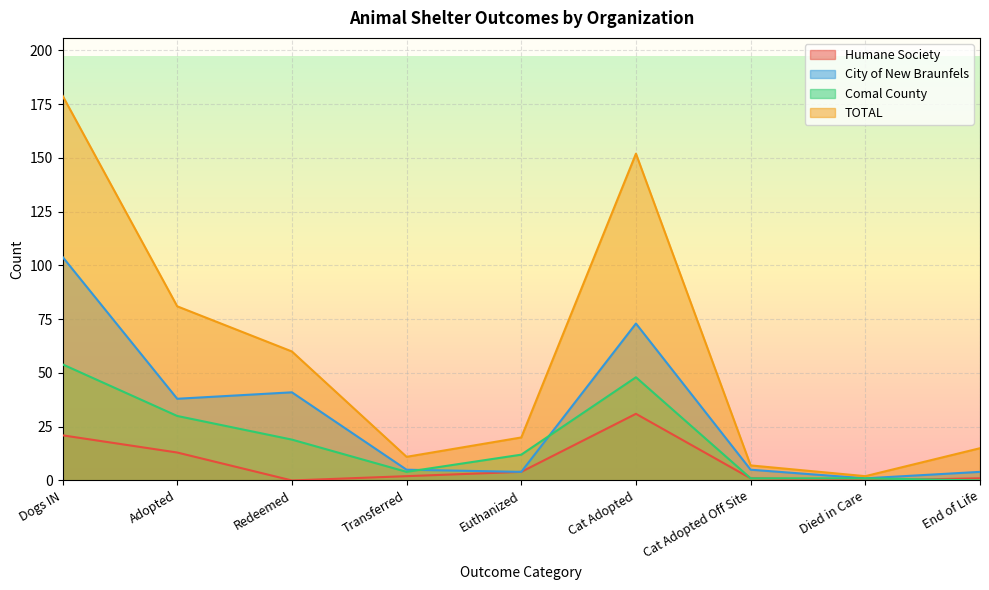

What is the highest value of the Humane Society series?

31